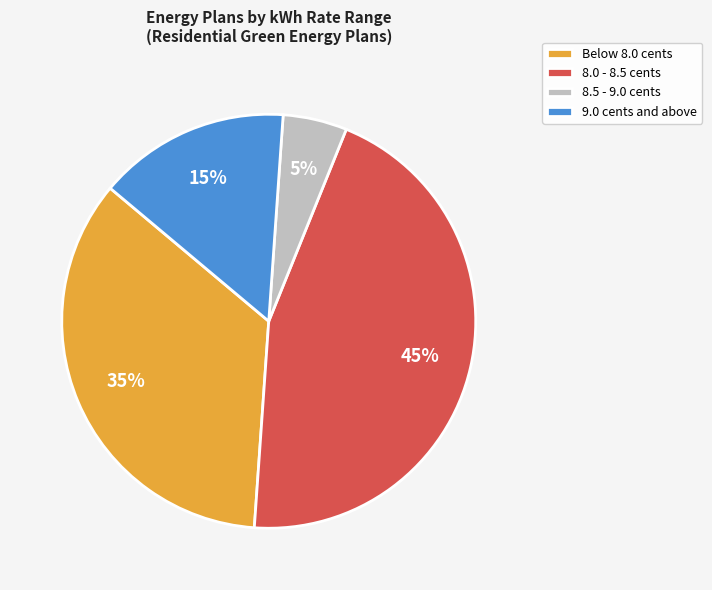

Which slice is the largest?

8.0 - 8.5 cents